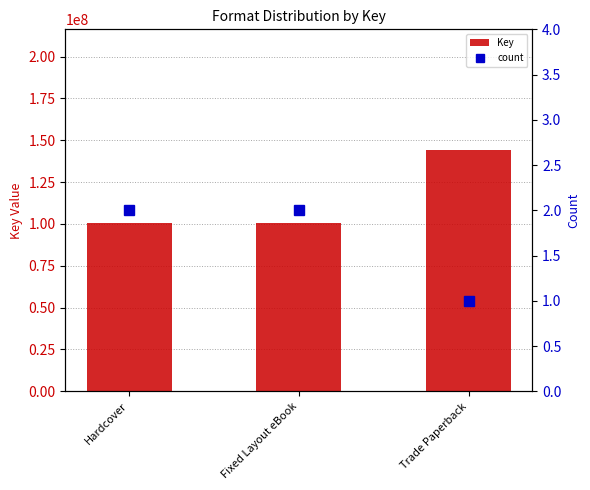

Rank the categories by count value from highest to lowest.

Hardcover, Fixed Layout eBook, Trade Paperback